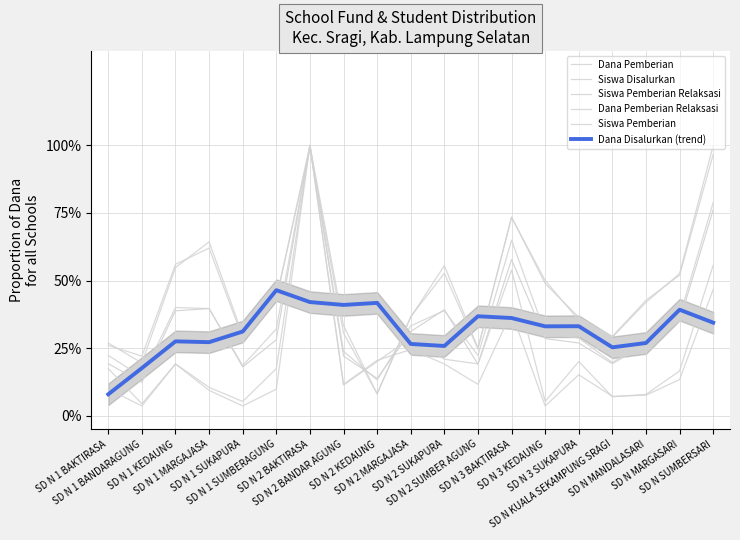

How many interior local peaks does the Siswa Pemberian series have?

4